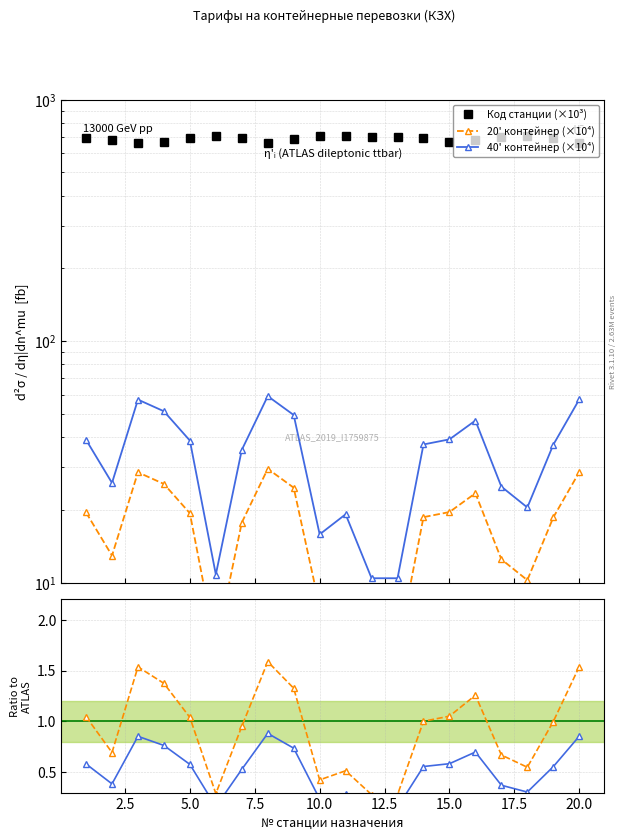

What is the average value of the 20' контейнер series?

0.9